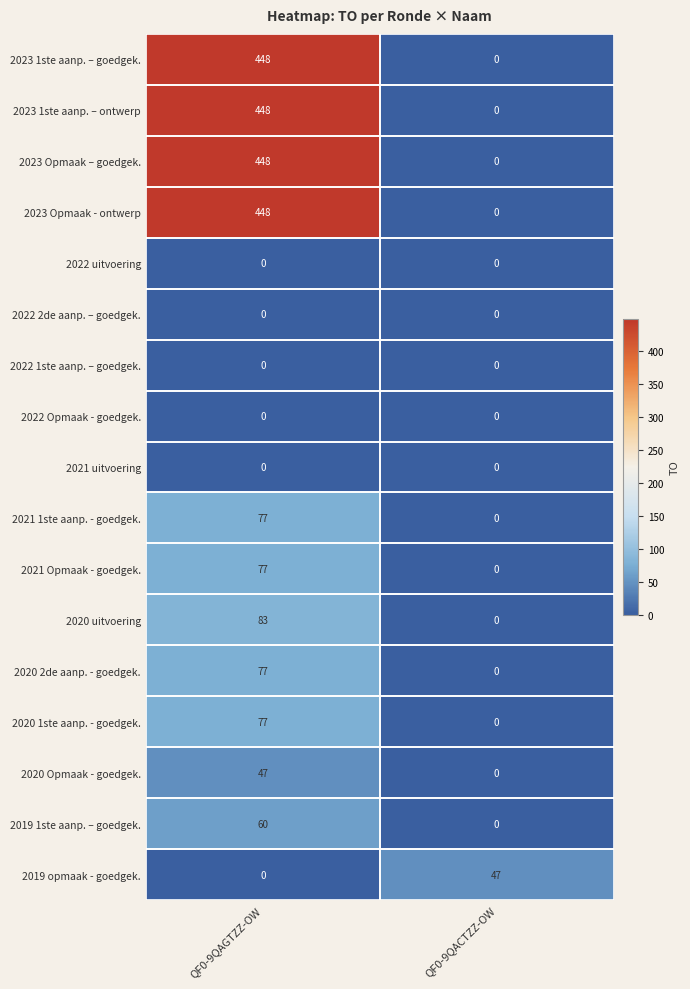

The value of 2019 opmaak - goedgek. at QF0-9QACTZZ-OW is 47. True or false?

True